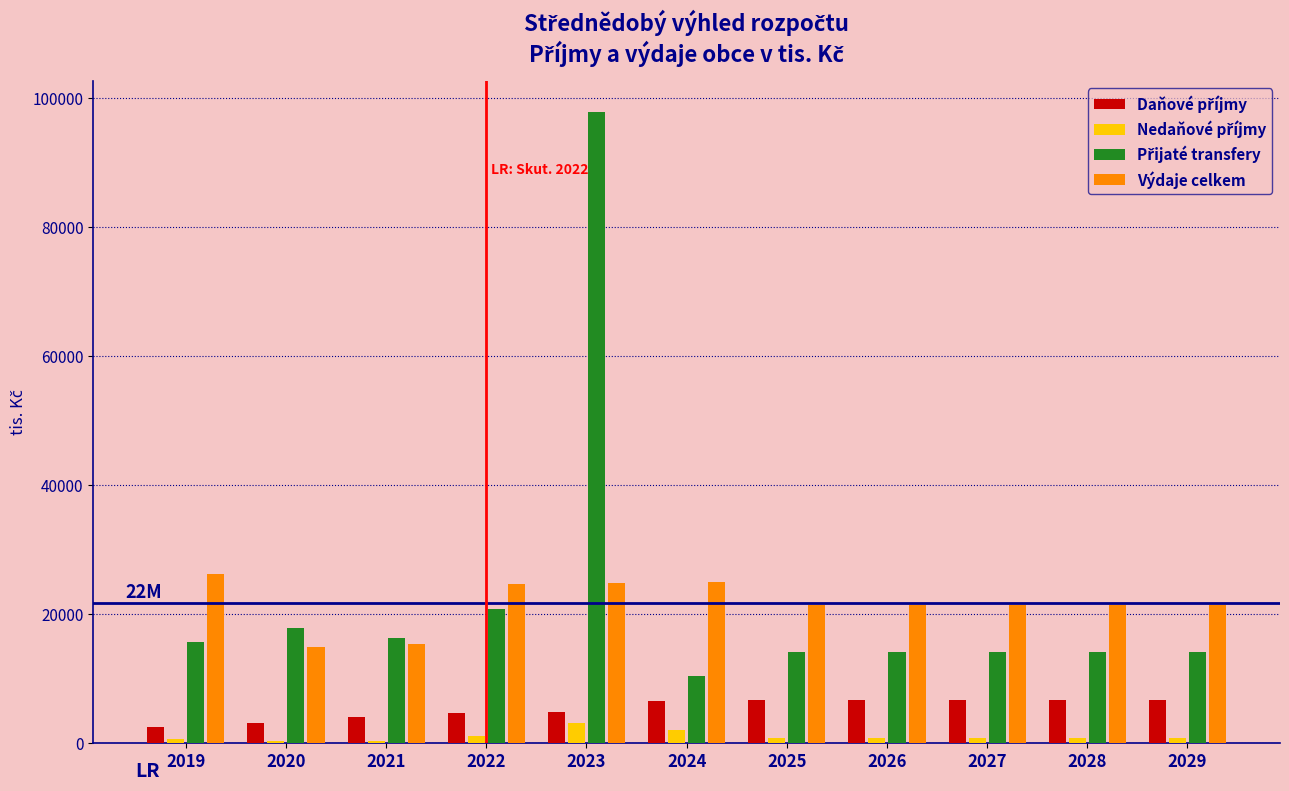

What is the greatest value displayed?

97805